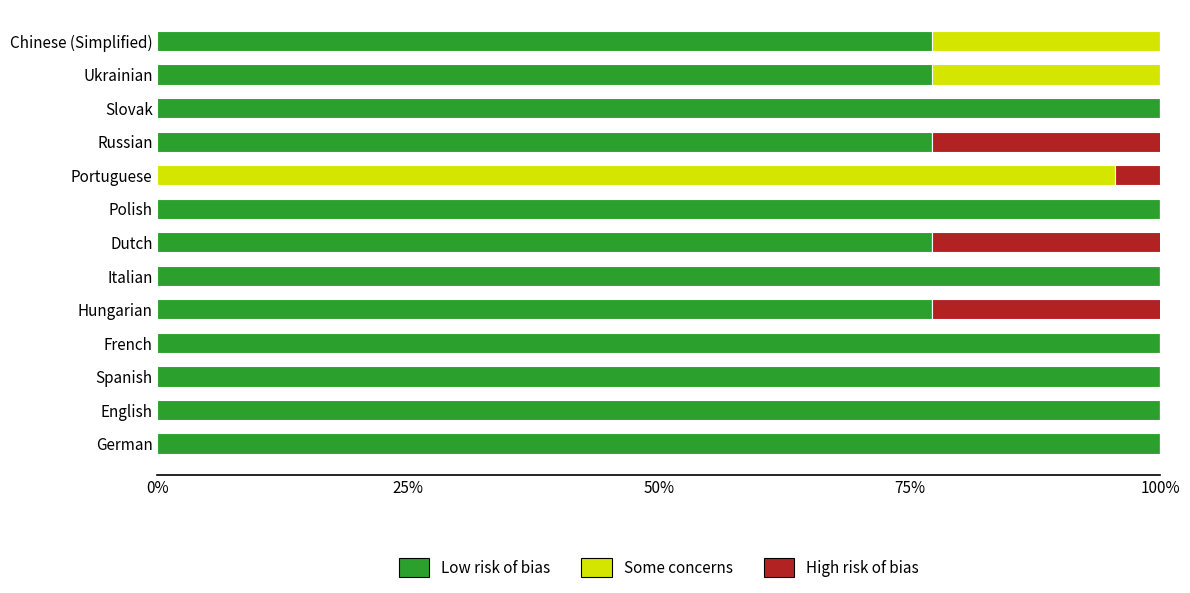

How many bars are there in total?

39